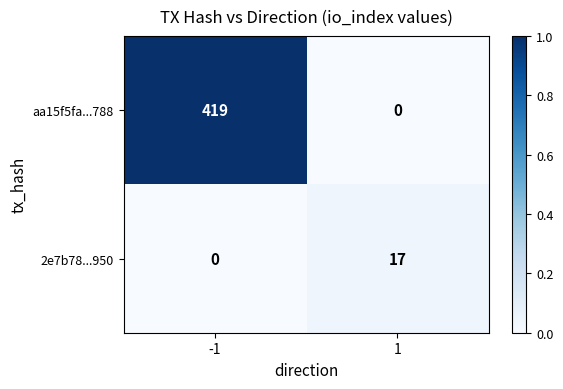

Count the number of data series in this chart.

2